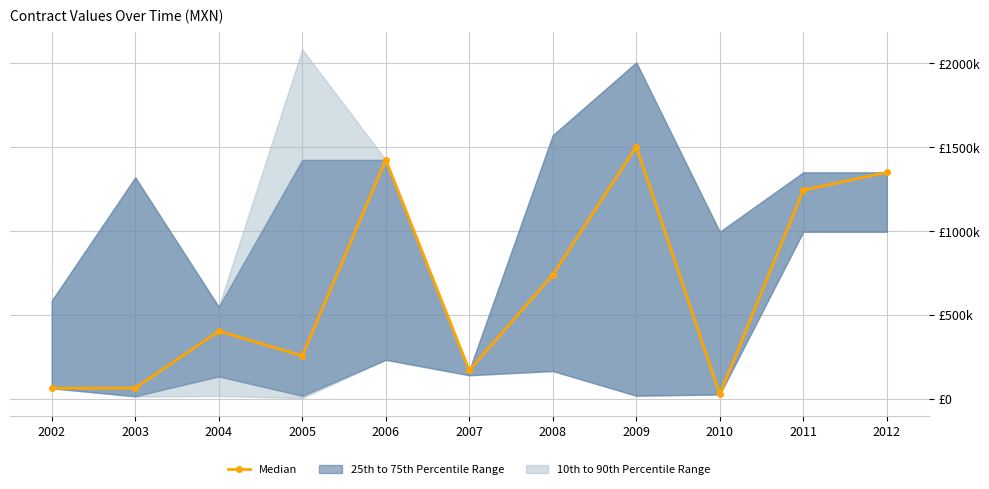

At which category does the data reach its first local peak?

2004